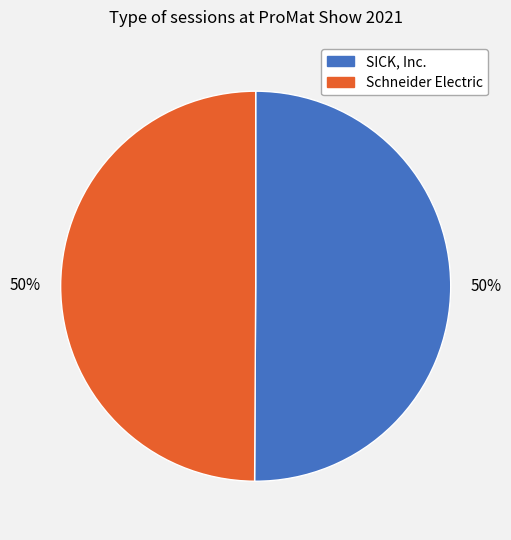

The SICK, Inc. slice represents 59% of the pie. True or false?

False